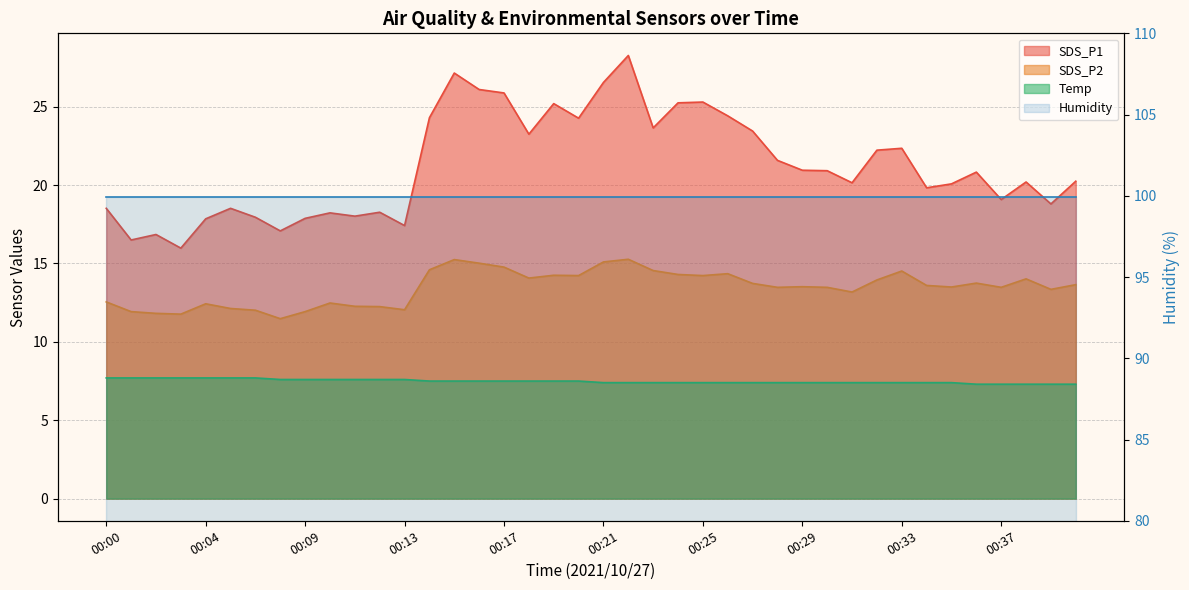

True or false: SDS_P2 and SDS_P1 intersect in this chart.

False